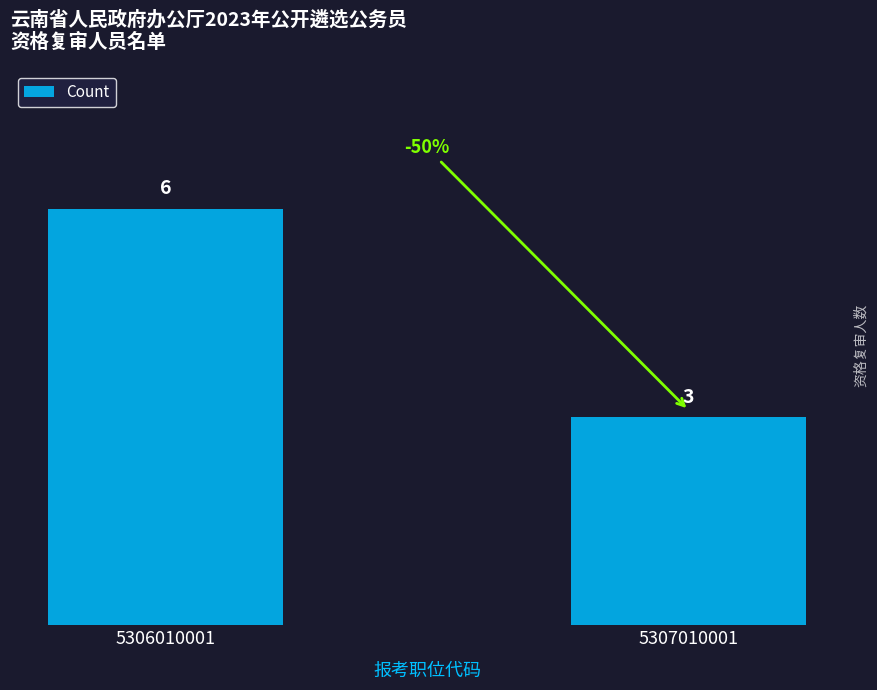

True or false: the data shows 6 at 5306010001.

True